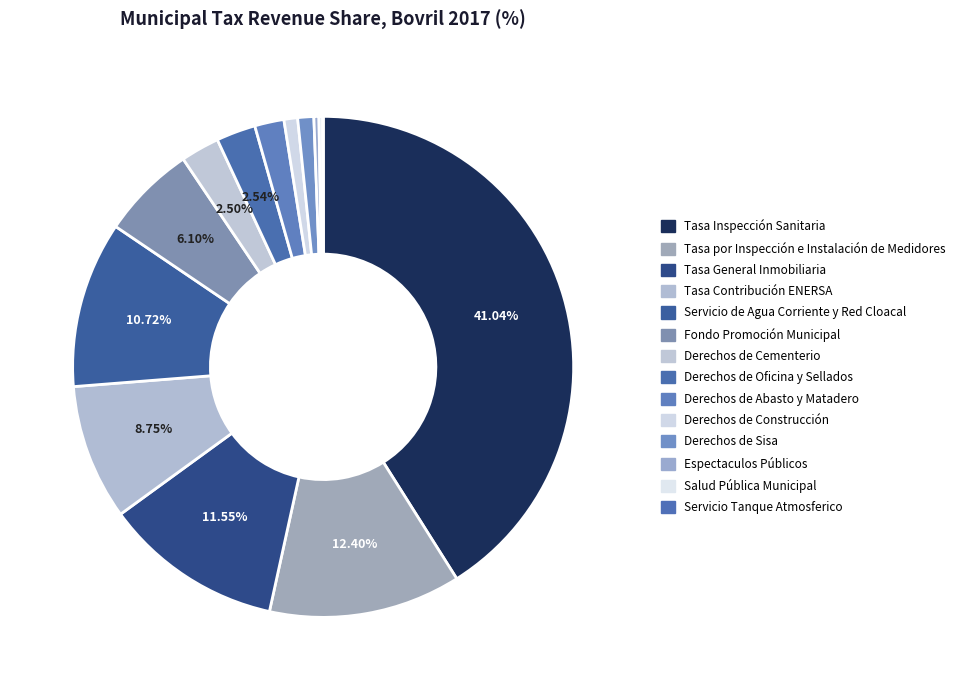

To the nearest percent, what is the average slice percentage?

7%